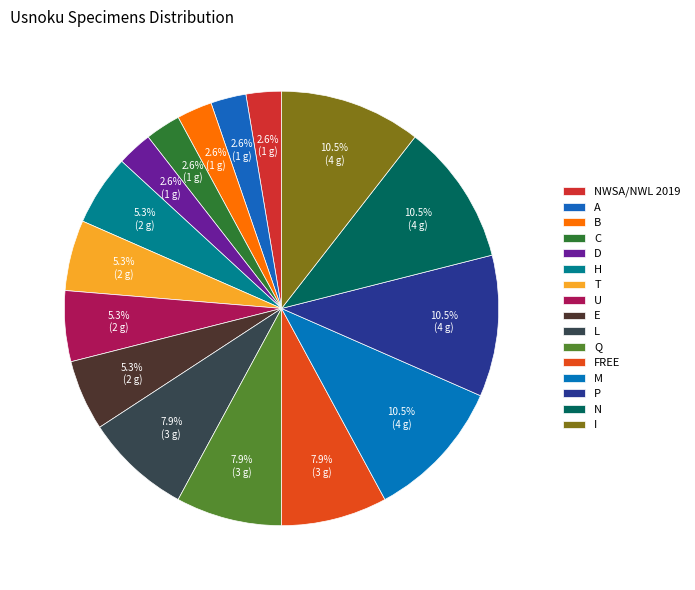

The P slice represents 16% of the pie. True or false?

False